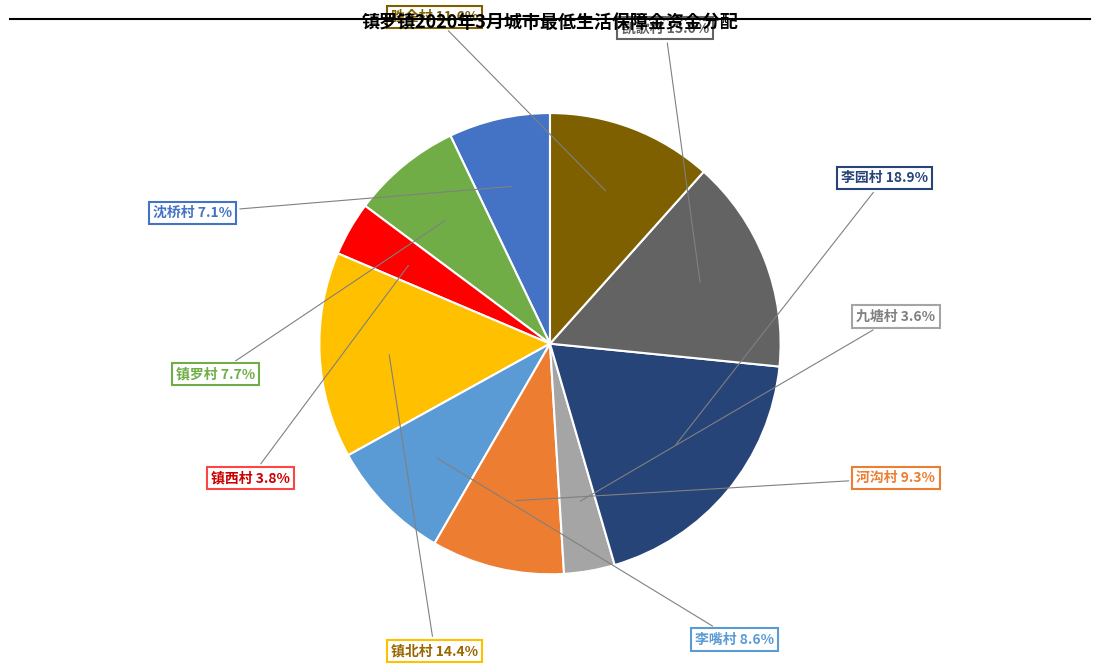

Is there any slice that represents more than half of the pie?

No